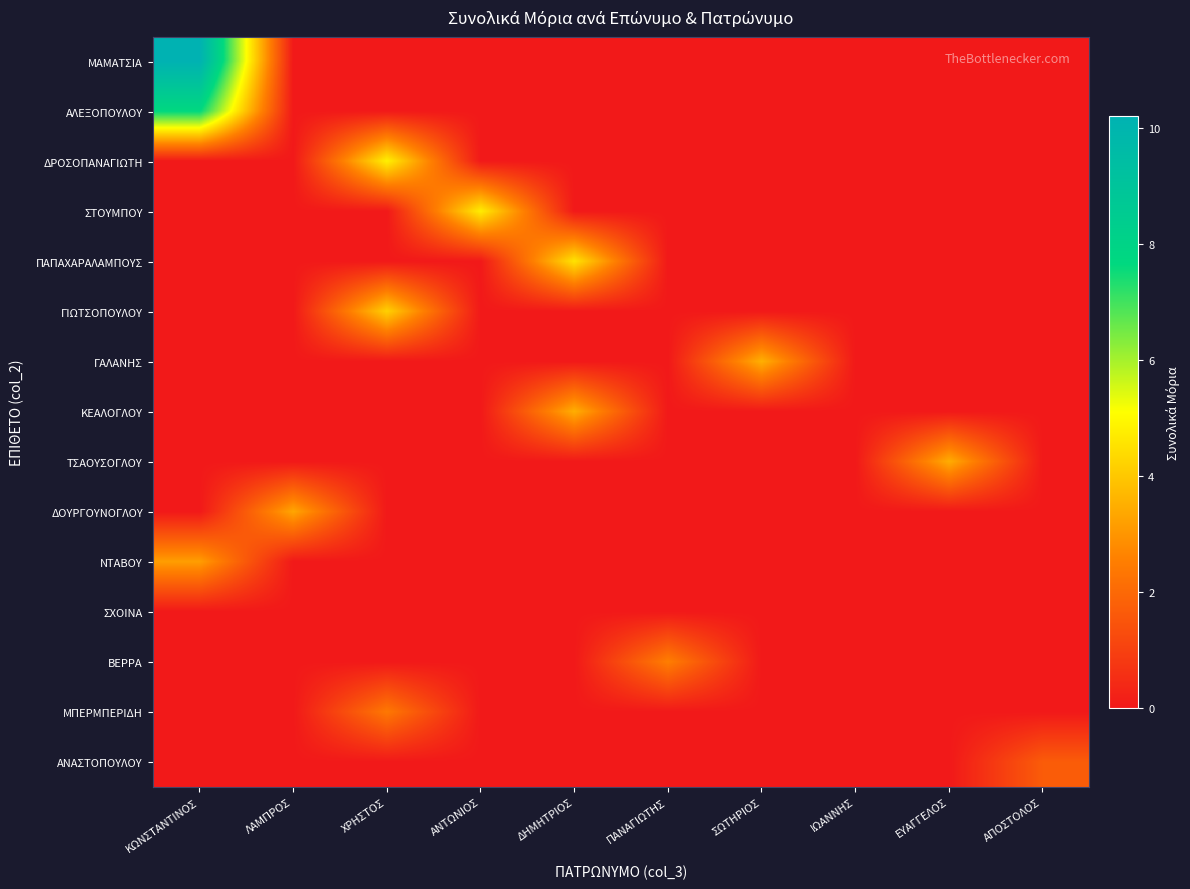

Which series has the largest total across all categories?

ΜΑΜΑΤΣΙΑ